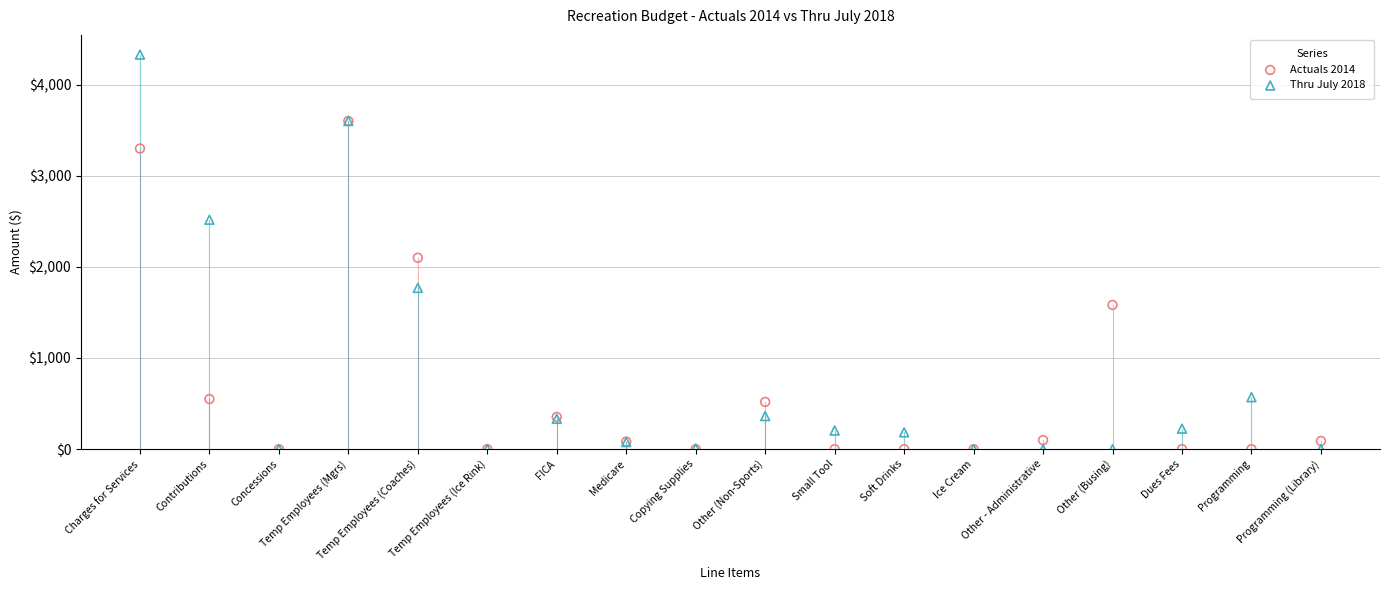

Across all series, what Y value is closest to 2164?

2099.8